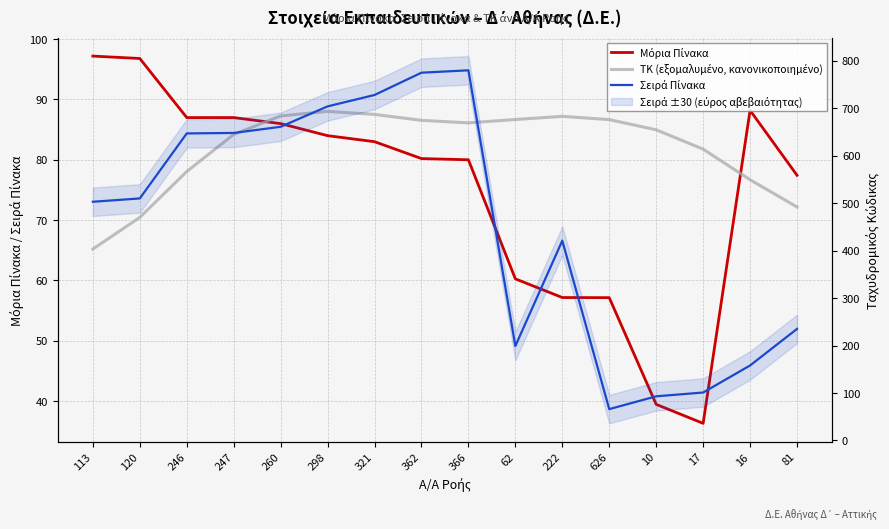

What is the difference between the Μόρια Πίνακα values at 120 and 113?

0.4